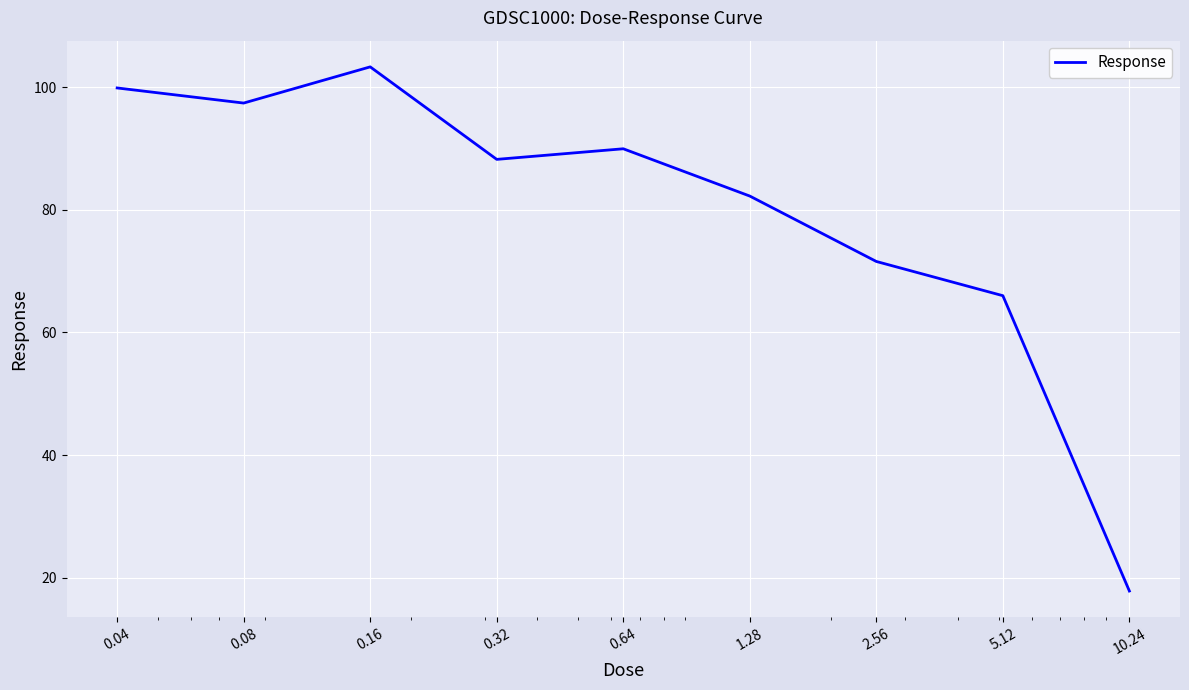

What is the maximum value shown in the chart?

103.3